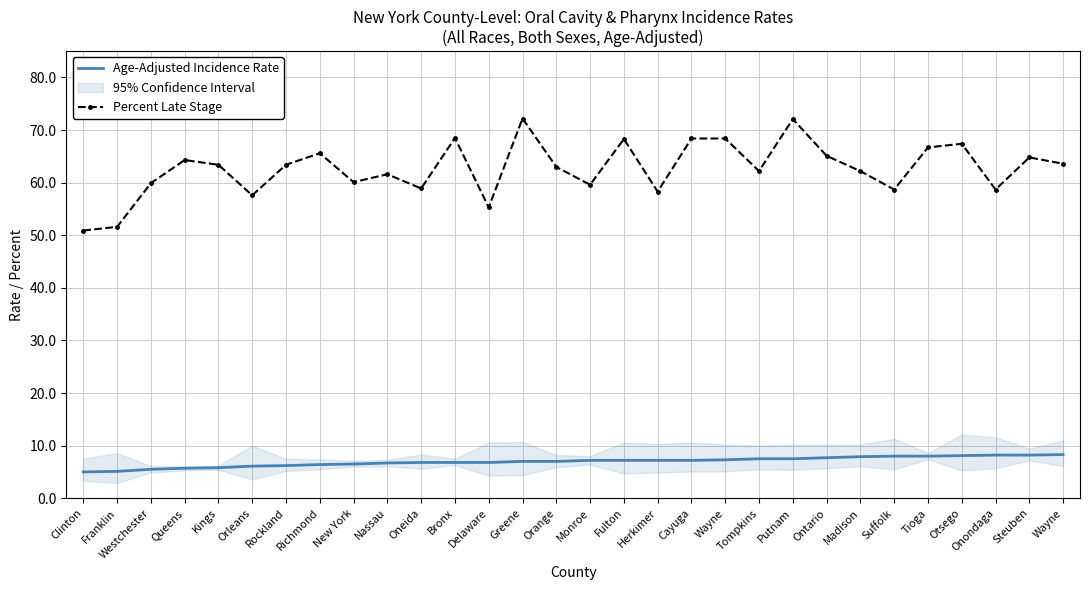

How many data points in Percent Late Stage are above 63?

15